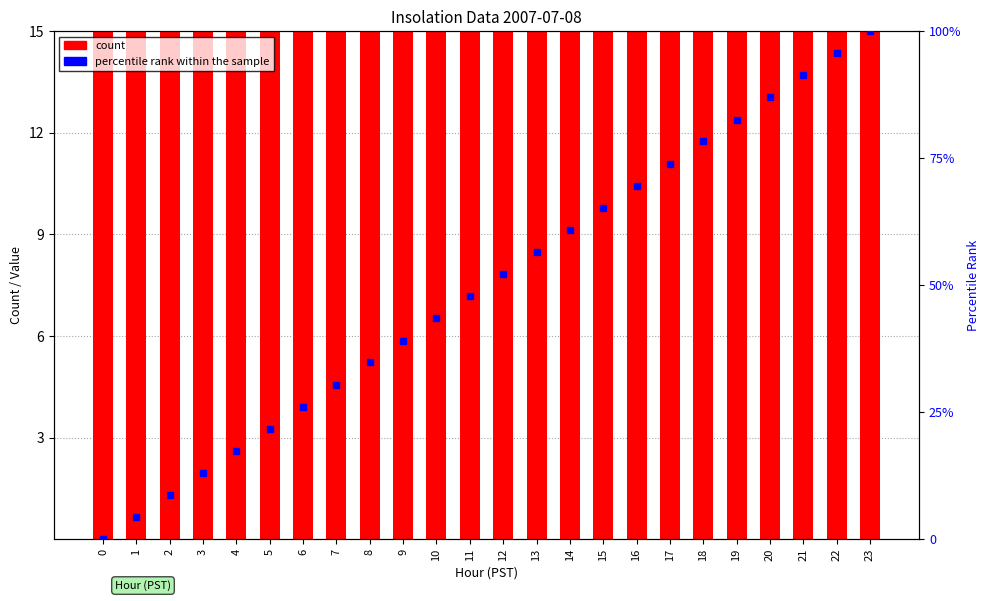

True or false: count has a value of 60.0 at 7.

True